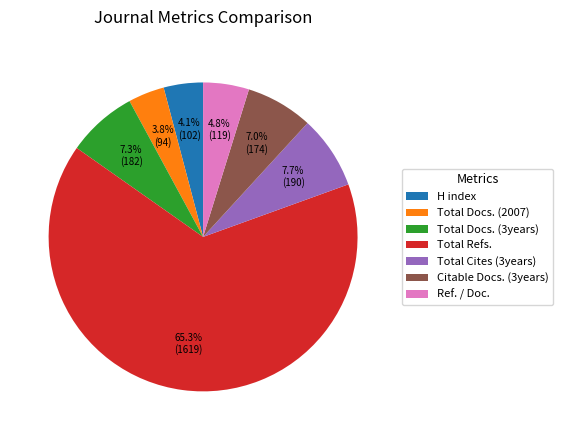

Which has a higher value, Total Refs. or Ref. / Doc.?

Total Refs.